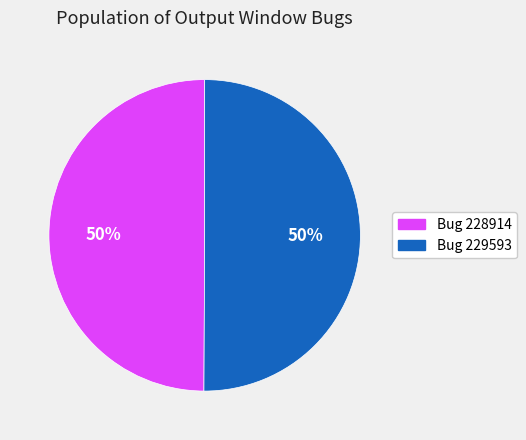

Is it true that Bug 229593 is 45% of the pie?

False